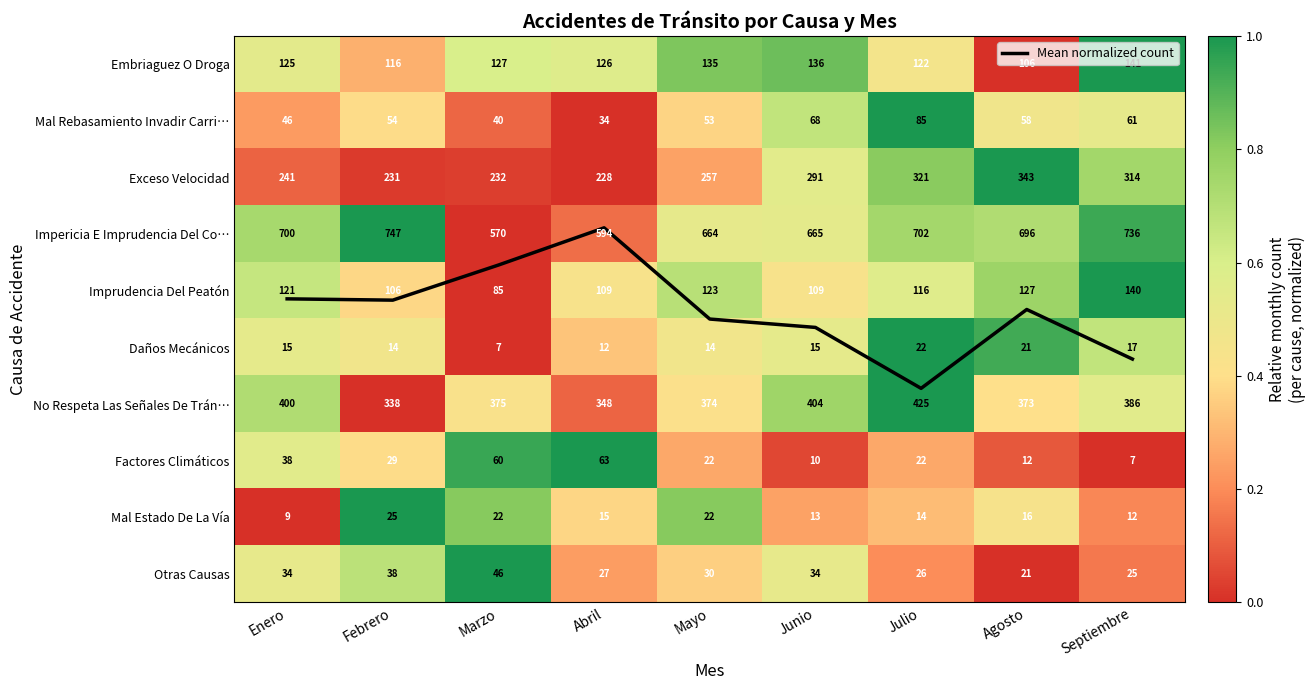

Between Mayo and Enero, which is larger?

Mayo